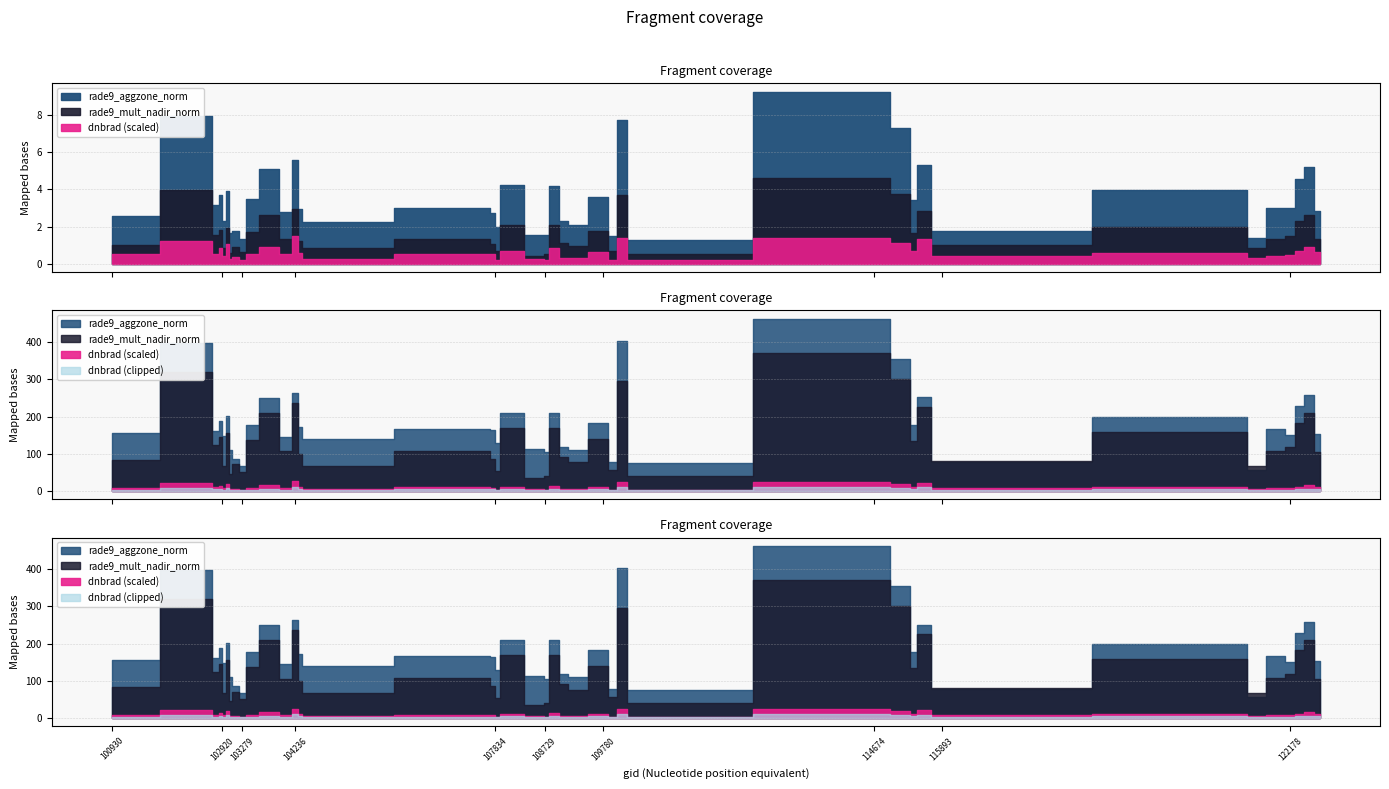

What is the maximum value for rade9_mult_nadir_norm?

4.6